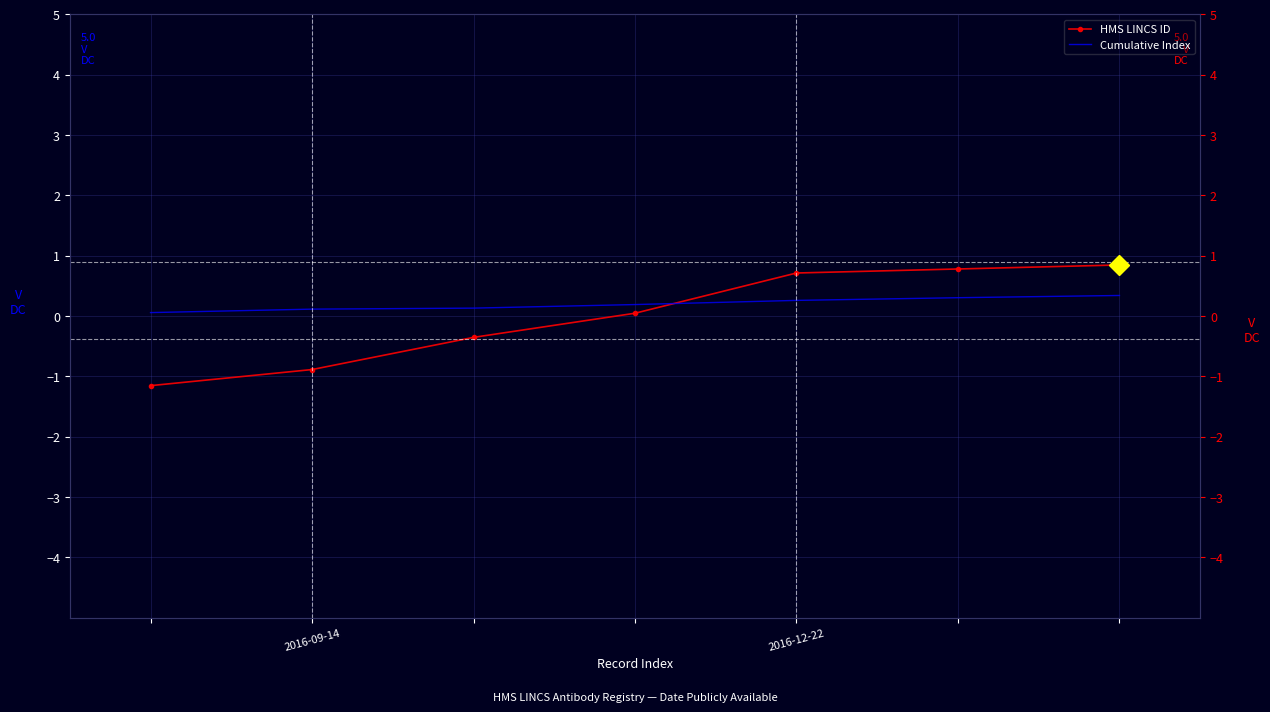

How many values in the HMS LINCS ID series are below 0?

3